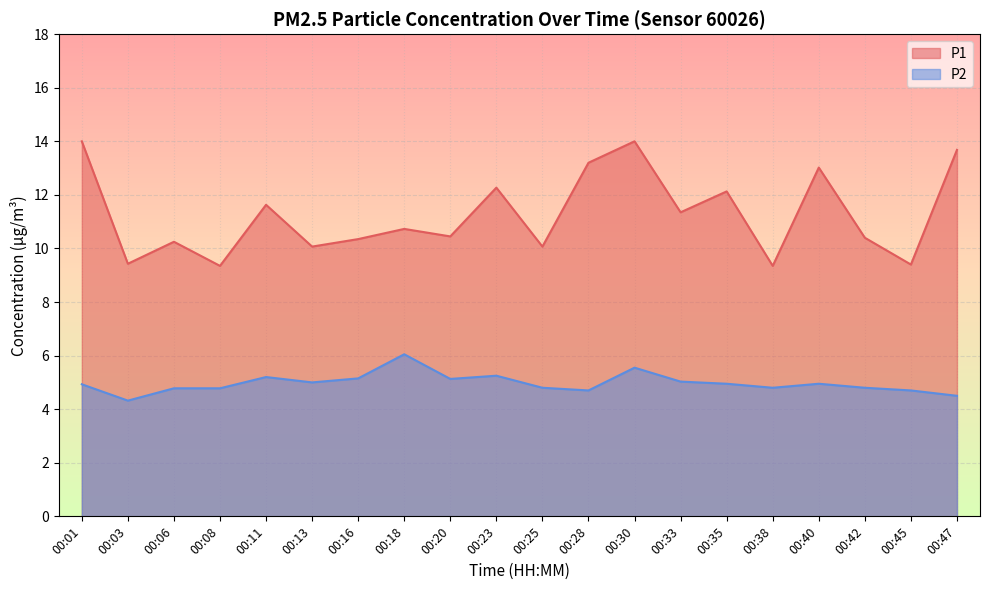

True or false: P1 has more than 0 points higher than both neighbors.

True